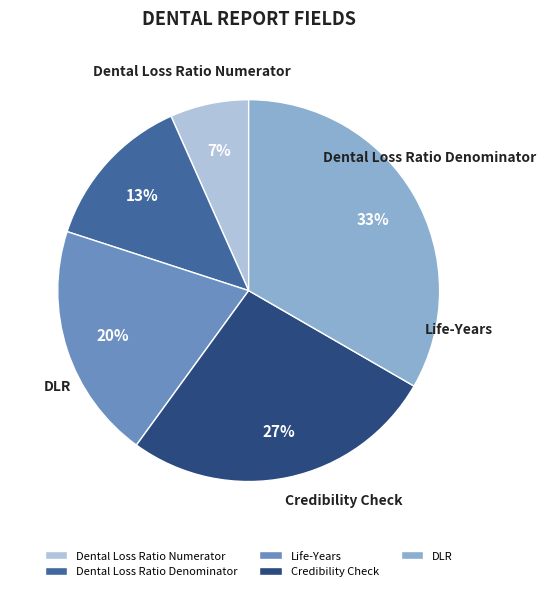

How many segments does this pie chart have?

5